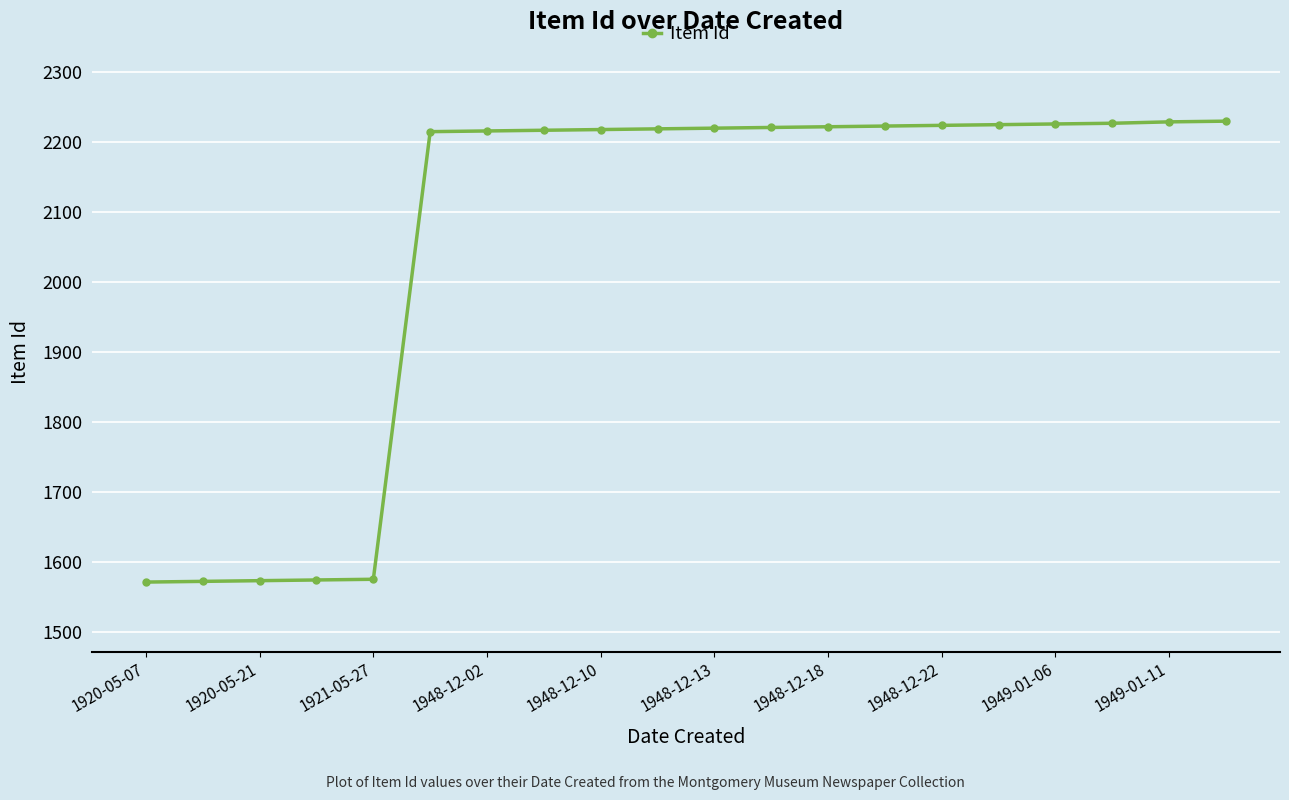

What is the value of the 15th point from the left?

2224